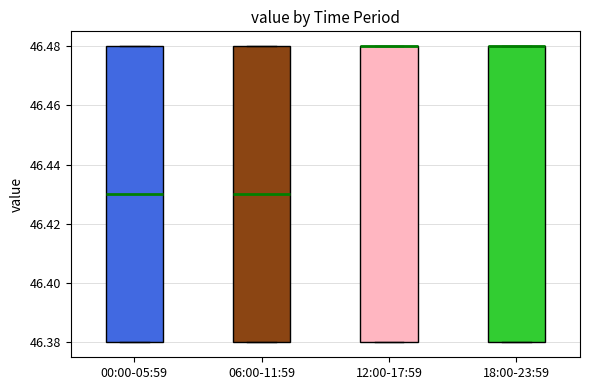

Where is the lower edge of the box for 00:00-05:59 on the y-axis? The values are not printed on the chart, so give them approximately, as read against the axis.

46.38